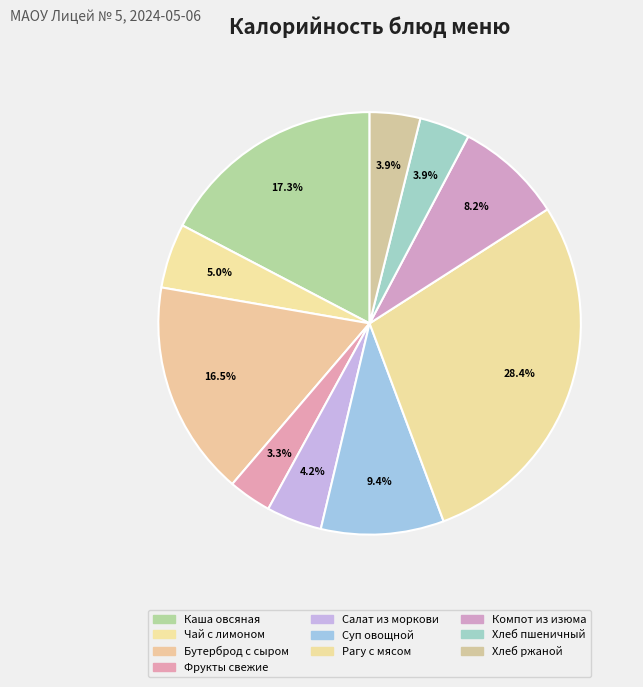

To the nearest percent, what is the average slice percentage?

10%